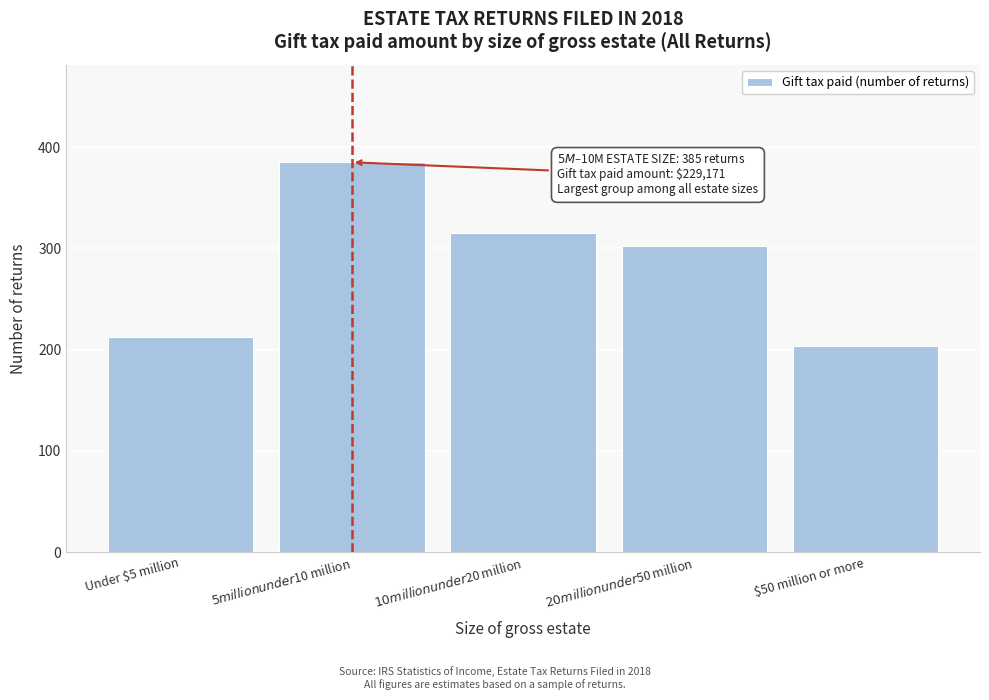

Reading left to right, transcribe all the data shown in this chart.

212	385	315	302	204